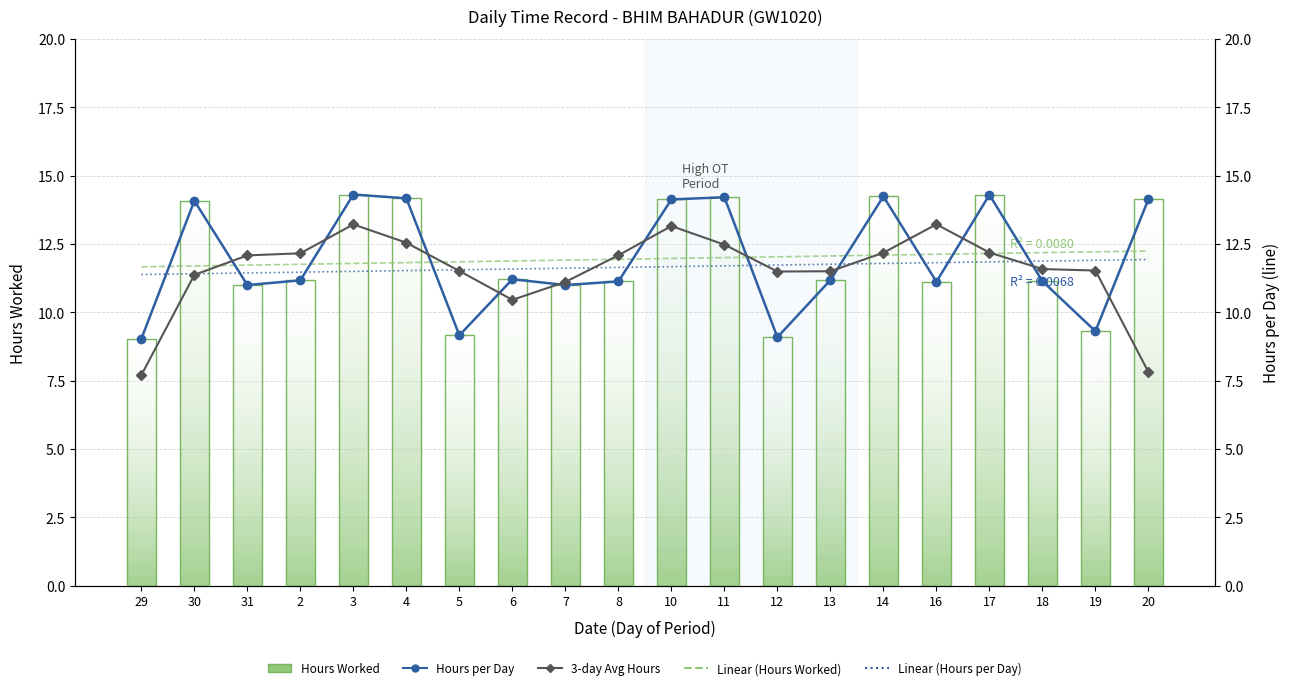

At 20, list the series in order from largest to smallest.

Hours Worked, Hours per Day, Linear (Hours Worked), Linear (Hours per Day), 3-day Avg Hours